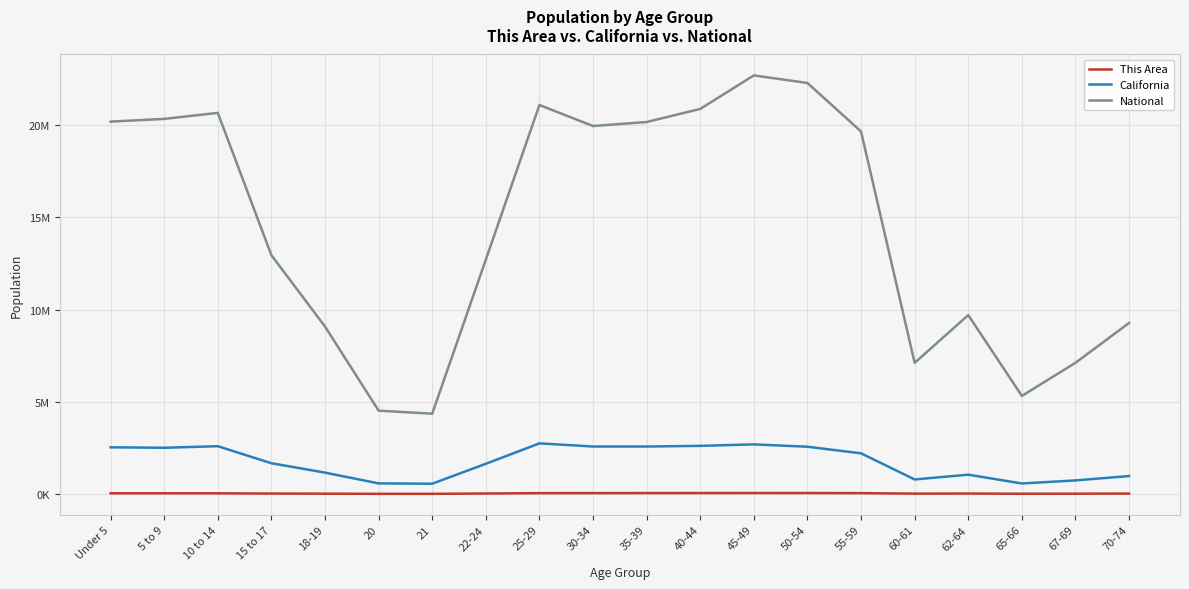

Is it true that National equals 9278166 at 70-74?

True